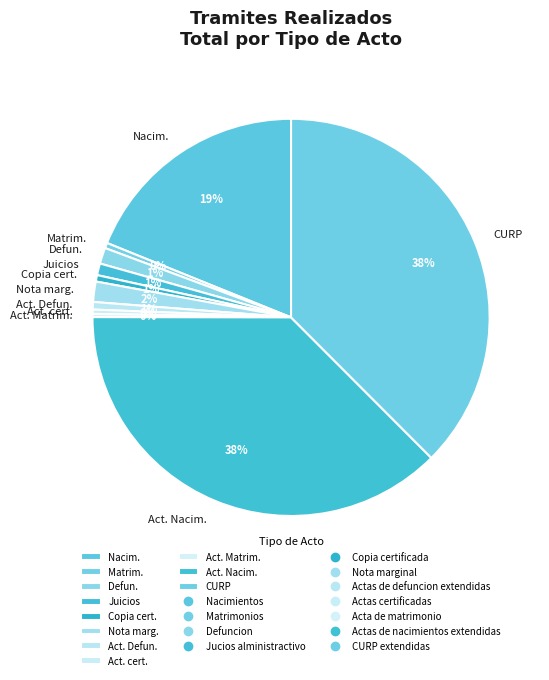

To the nearest percent, what is the average slice percentage?

9%